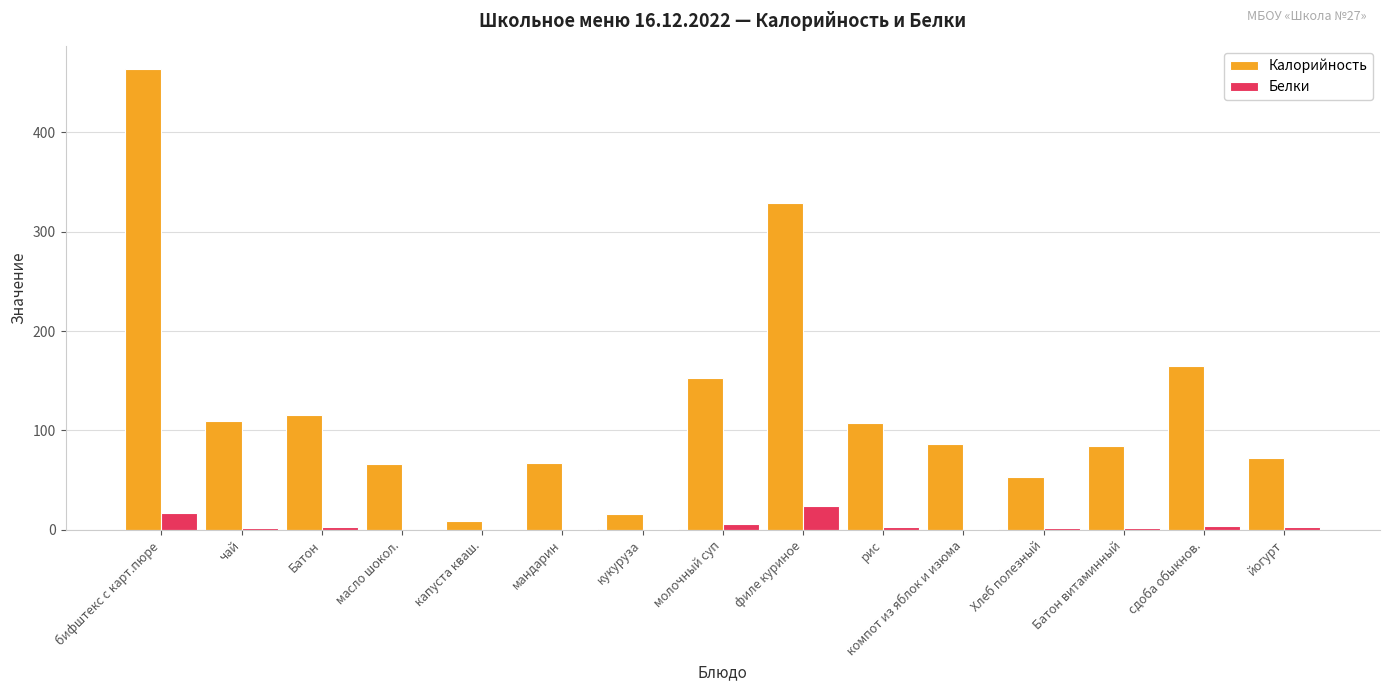

The Калорийность series shows 108 at рис. True or false?

True